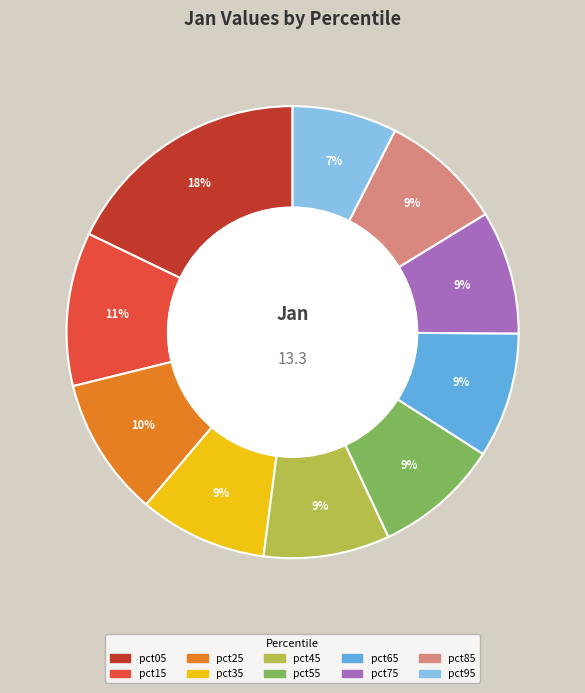

Is the sum of pct55 and pct25 greater than half?

No